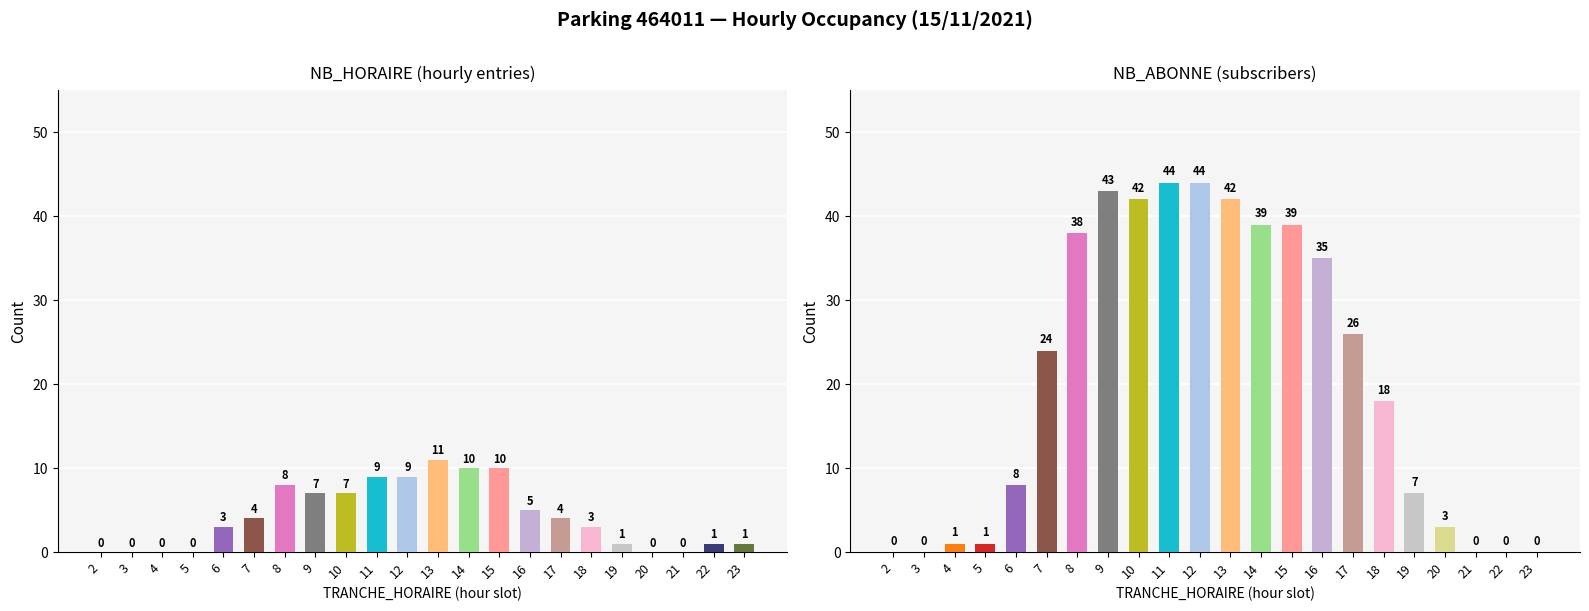

What is the maximum value shown in the chart?

44